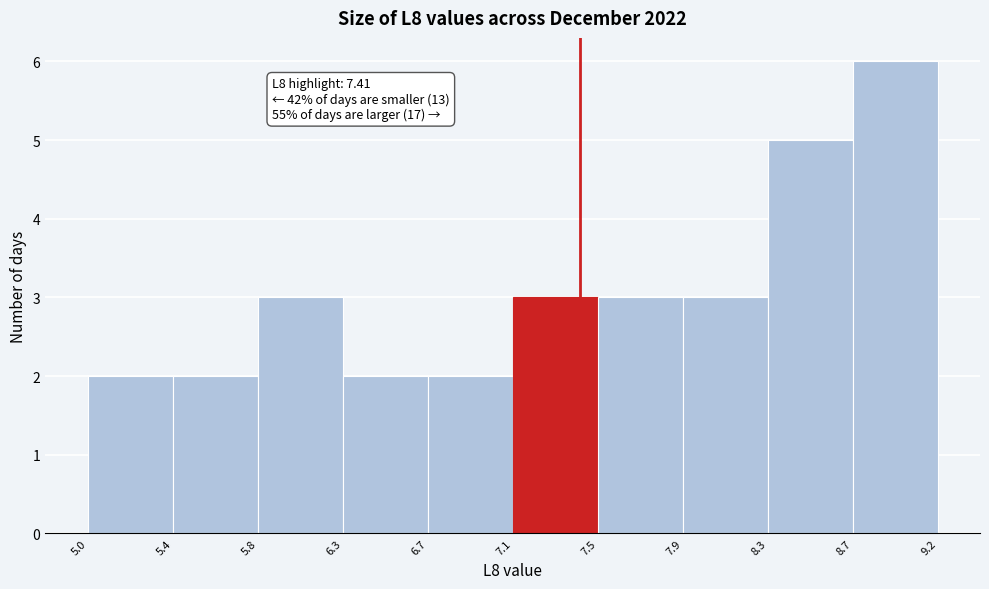

Over which range of the x-axis is the bar tallest?

8.7 to 9.2